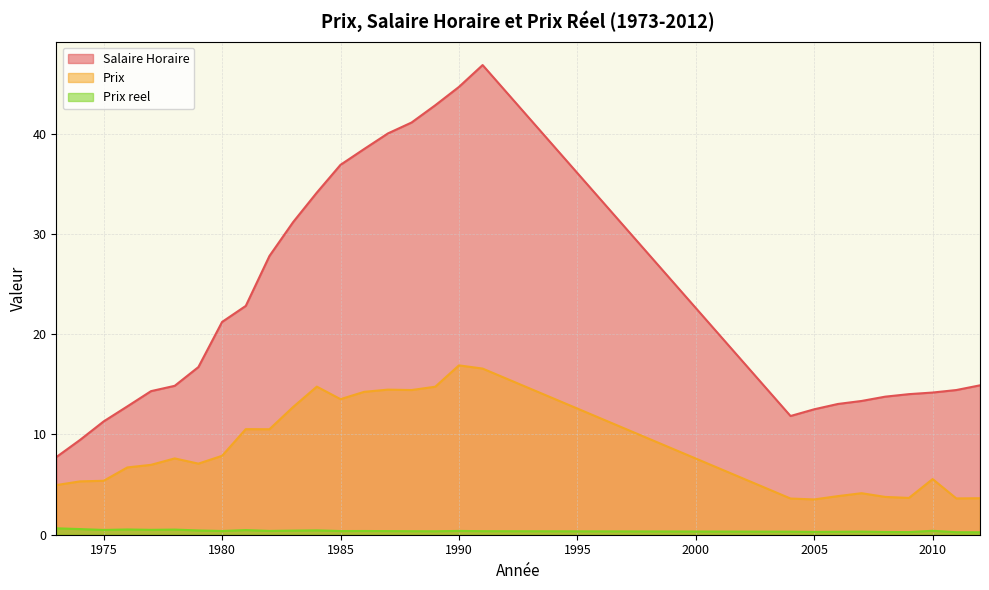

Count the Prix reel values in the range 0 to 1.

28